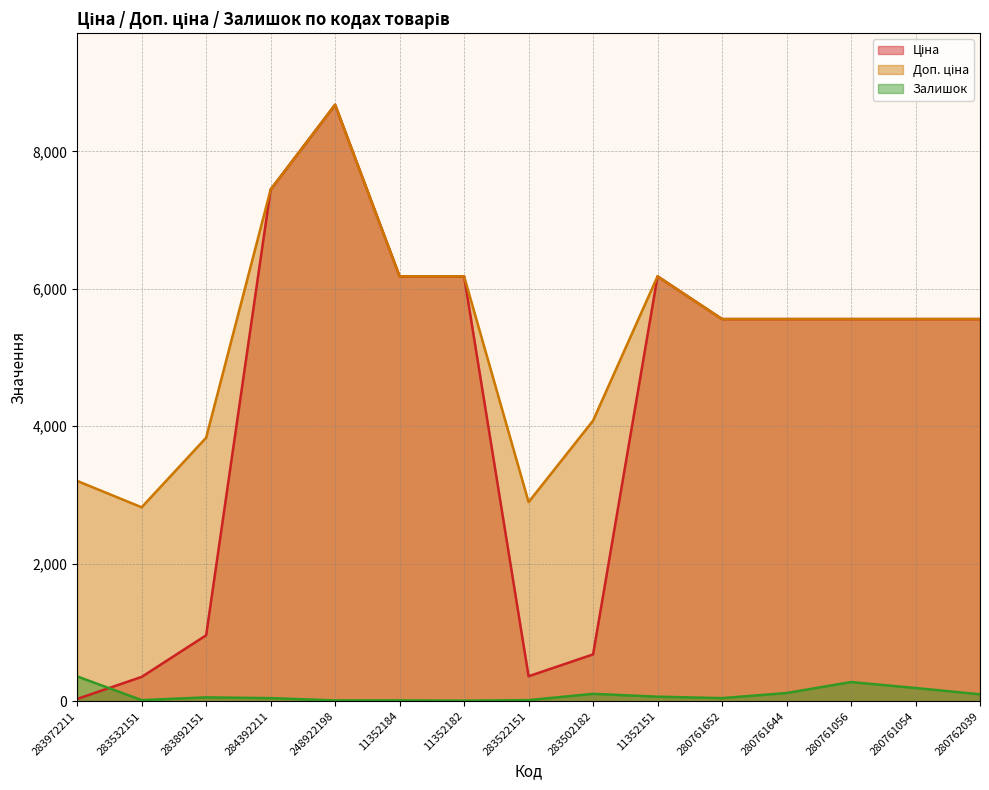

List the series in order of their peak value, lowest first.

Залишок, Ціна, Доп. ціна